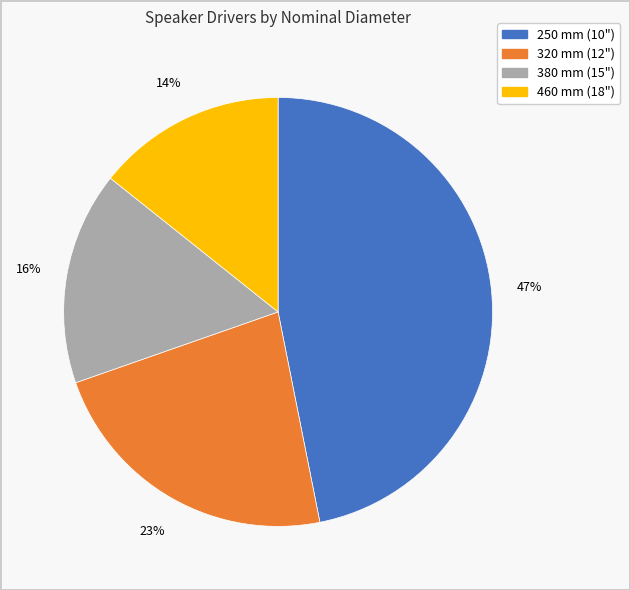

Rank the categories by value from lowest to highest.

460 mm (18"), 380 mm (15"), 320 mm (12"), 250 mm (10")